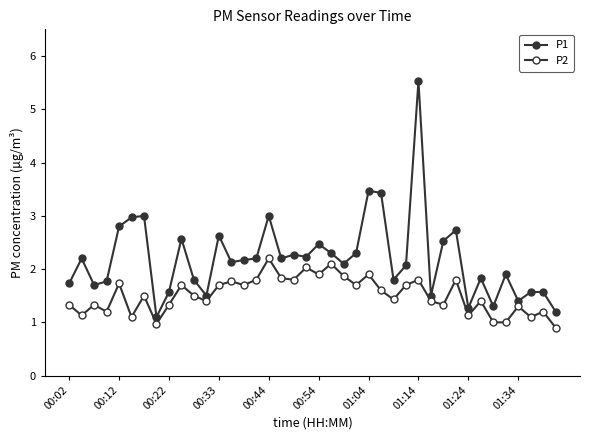

In P2, how many points are lower than both neighbors (excluding endpoints)?

13